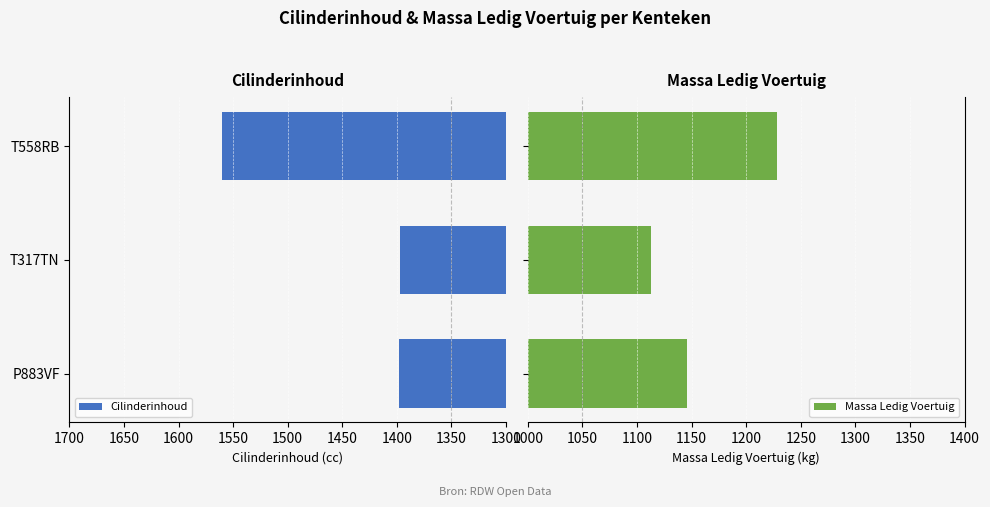

How many data points does each series have?

3